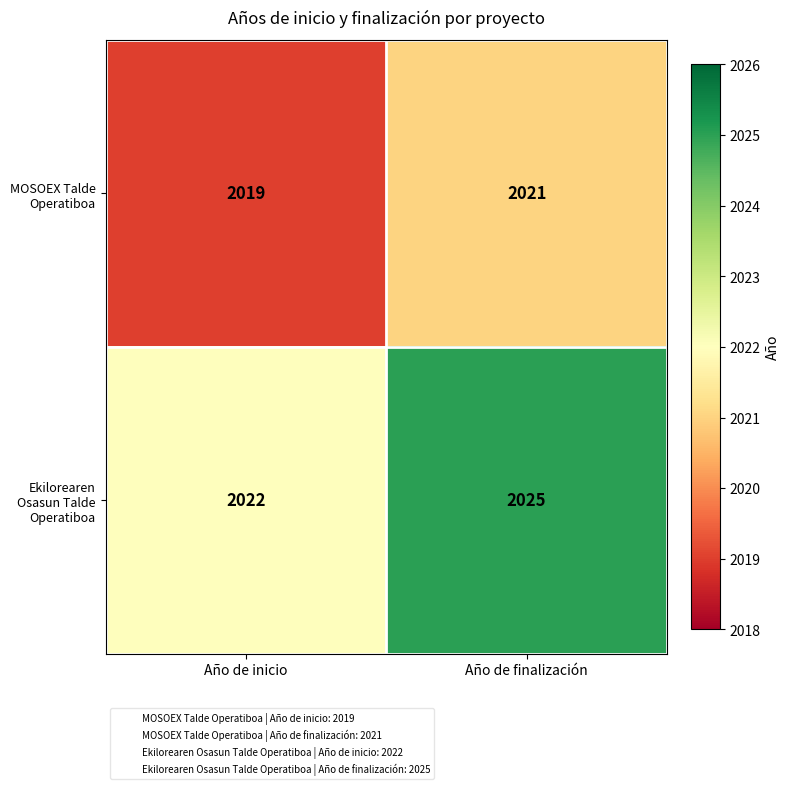

Is it true that Ekilorearen Osasun Talde Operatiboa equals 2022 at Año de inicio?

True